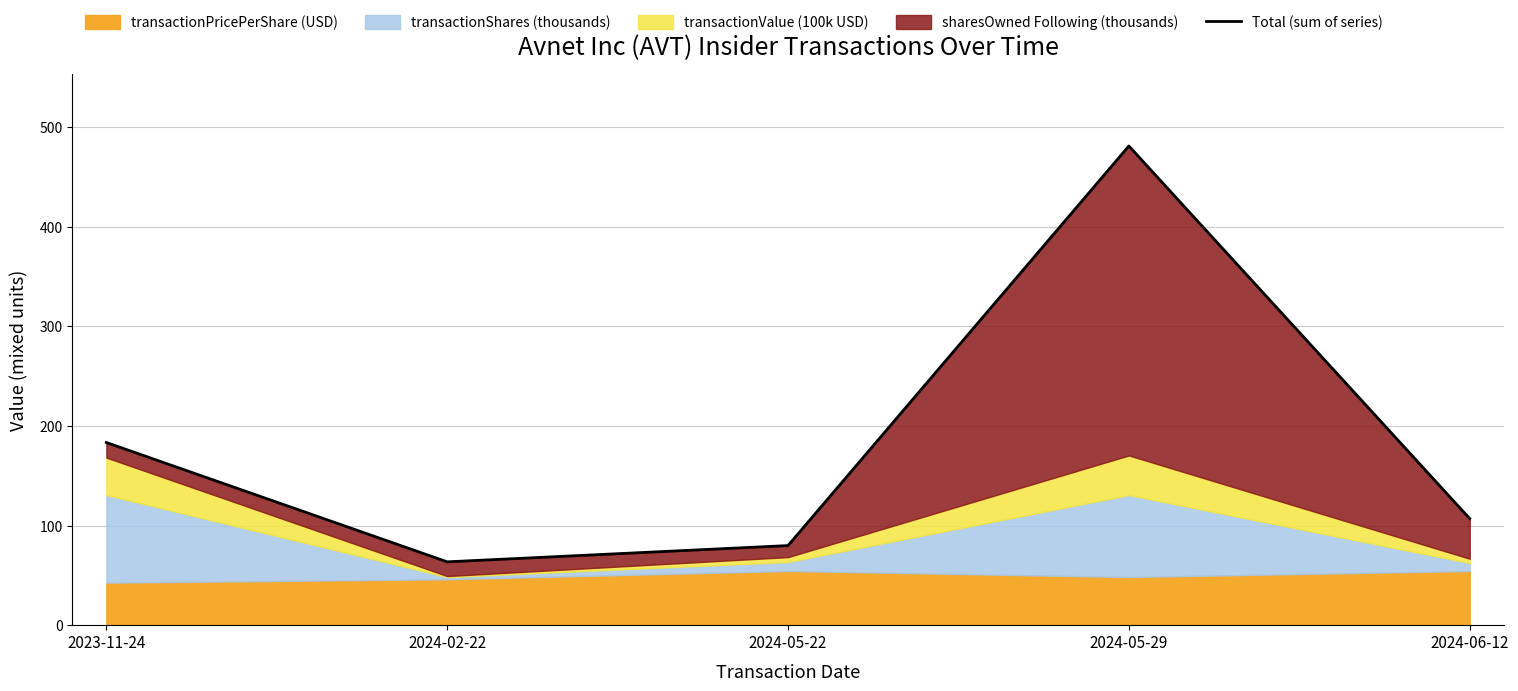

What is the value of the 2nd point from the left?

63.5